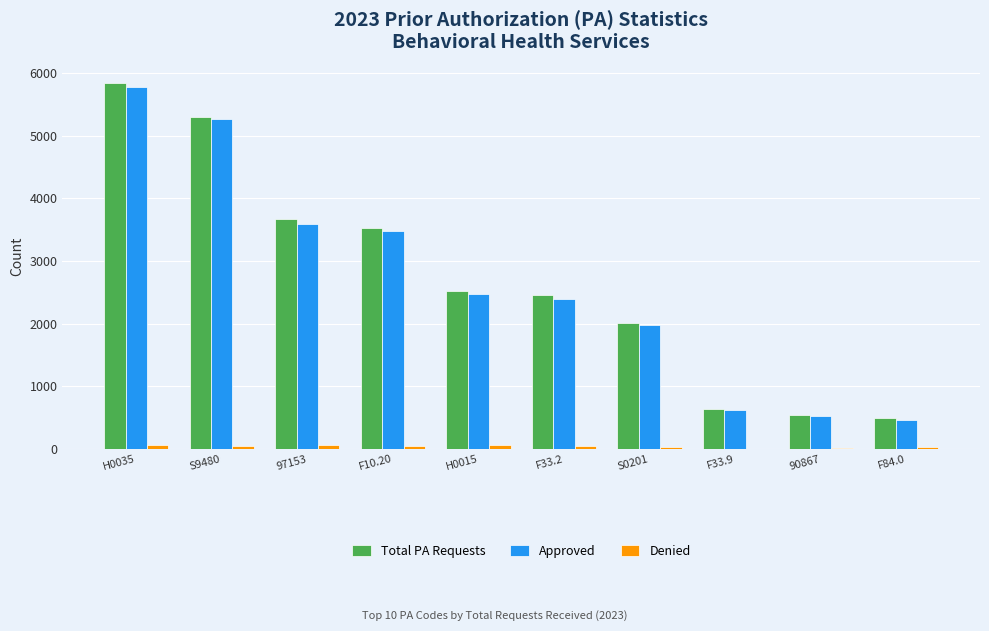

Count the number of categories in the chart.

10